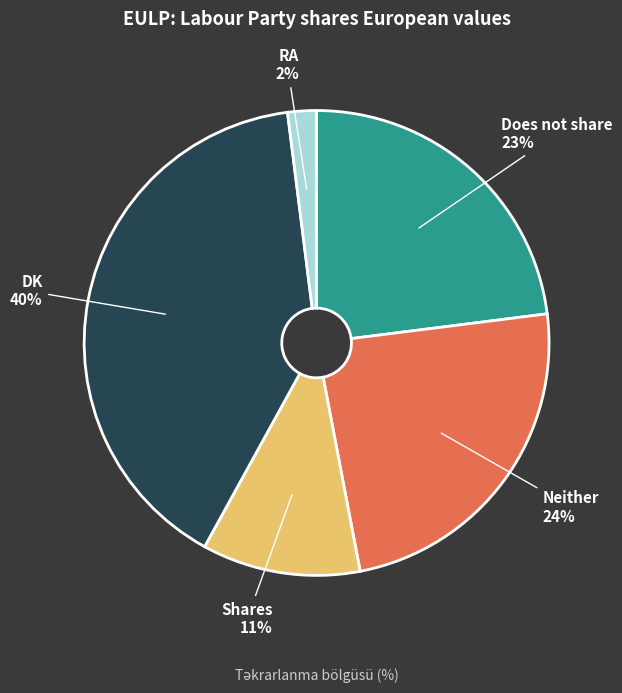

True or false: Neither accounts for 39% of the total.

False